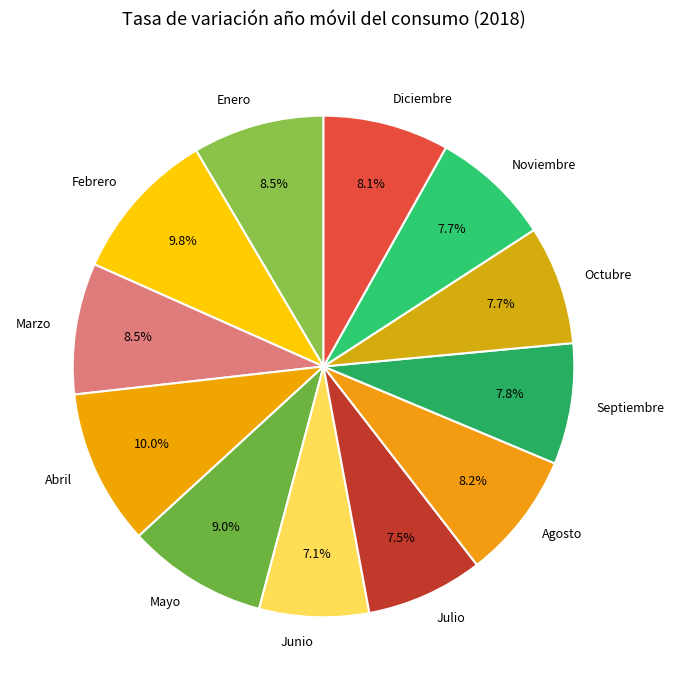

Between Febrero and Mayo, which is larger?

Febrero